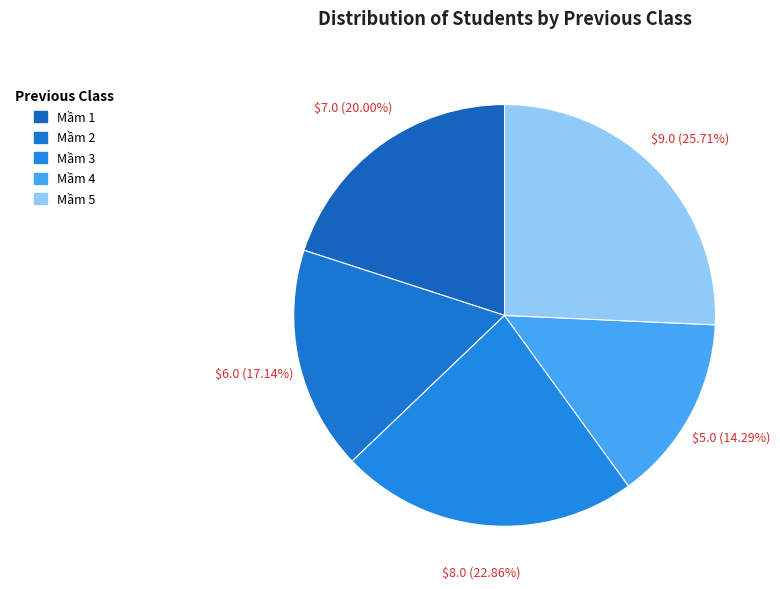

Is there a majority slice in this chart?

No